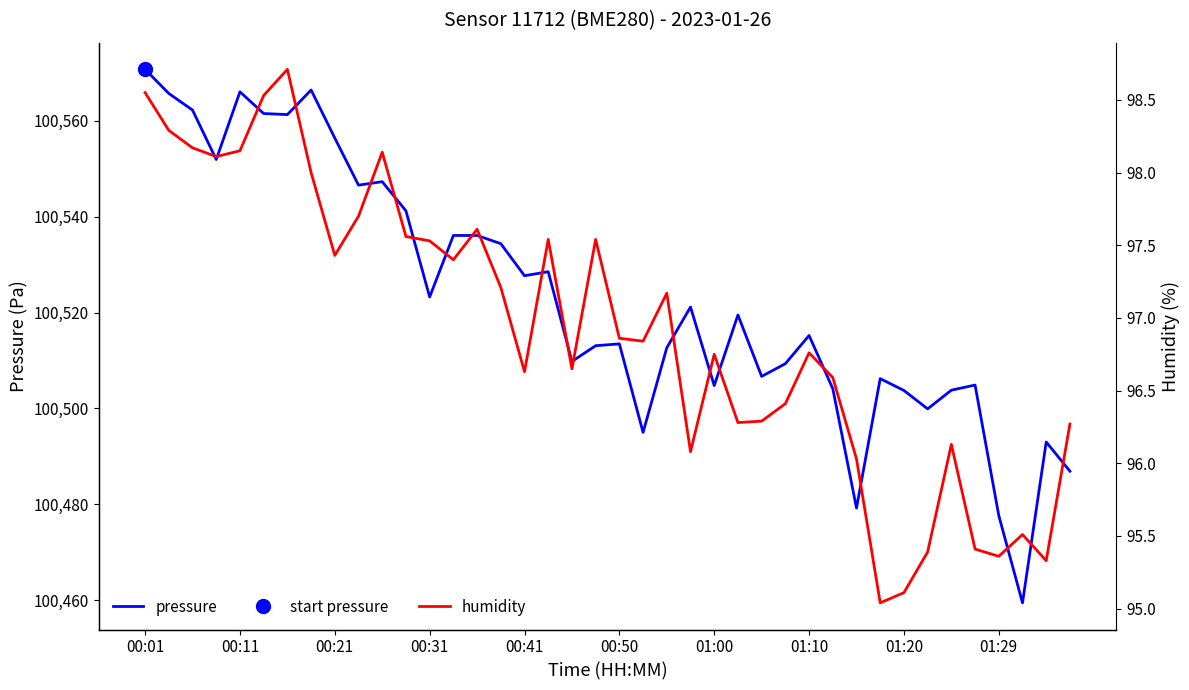

Reading right to left, transcribe all the data shown in this chart.

pressure: 100486.9	100493.0	100459.4	100477.7	100504.9	100503.8	100499.9	100503.8	100506.2	100479.2	100504.1	100515.2	100509.3	100506.7	100519.5	100504.8	100521.2	100512.7	100495.0	100513.5	100513.1	100509.8	100528.5	100527.7	100534.4	100536.1	100536.1	100523.2	100541.2	100547.3	100546.6	100556.4	100566.4	100561.3	100561.5	100566.1	100551.9	100562.2	100565.7	100570.8
humidity: 96.3	95.3	95.5	95.4	95.4	96.1	95.4	95.1	95.0	96.0	96.6	96.8	96.4	96.3	96.3	96.8	96.1	97.2	96.8	96.9	97.5	96.7	97.5	96.6	97.2	97.6	97.4	97.5	97.6	98.1	97.7	97.4	98.0	98.7	98.5	98.2	98.1	98.2	98.3	98.5